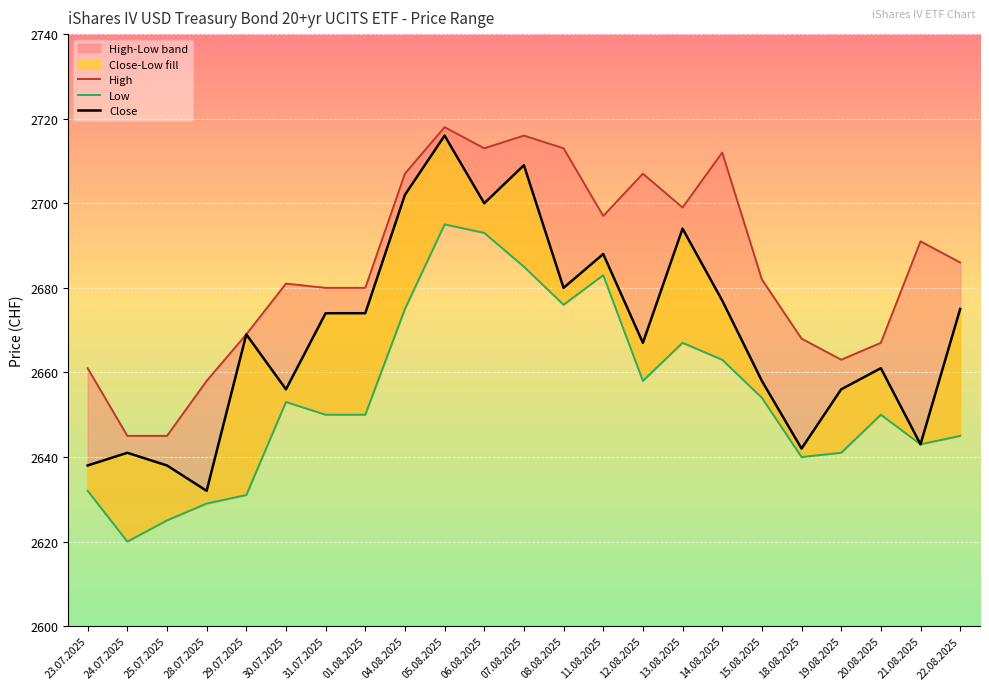

Which series has the largest range (max minus min)?

Close